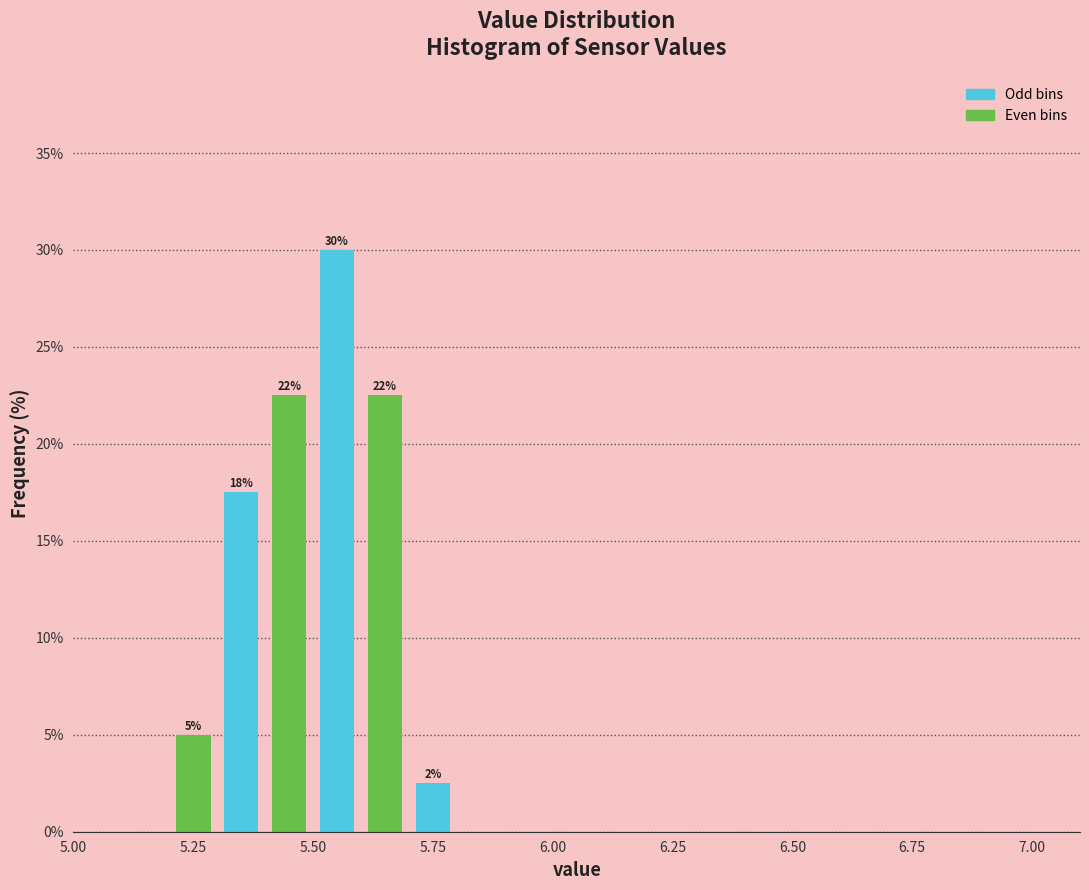

Read against the x-axis, roughly where is the centre of the tallest bar?

5.55